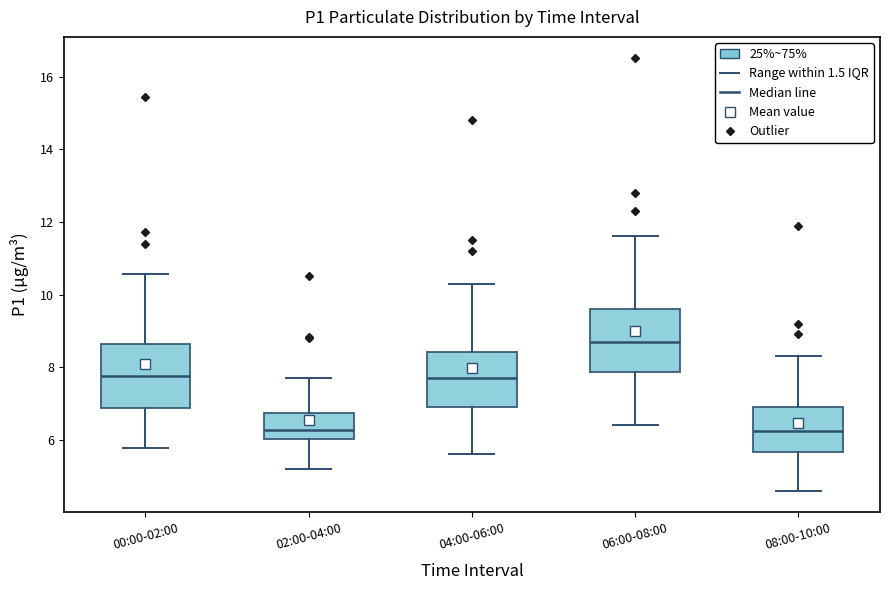

Reading left to right, transcribe this box plot: for each box, give where its median line is, the range the box spans, and where its two whiskers end, as read against the y-axis. The values are not printed on the chart, so give them approximately, as read against the axis.

00:00-02:00: median 7.8, box 6.8 to 8.6, whiskers 5.8 to 10.6
02:00-04:00: median 6.2, box 6.0 to 6.8, whiskers 5.2 to 7.8
04:00-06:00: median 7.8, box 7.0 to 8.4, whiskers 5.6 to 10.4
06:00-08:00: median 8.8, box 7.8 to 9.6, whiskers 6.4 to 11.6
08:00-10:00: median 6.2, box 5.6 to 7.0, whiskers 4.6 to 8.4